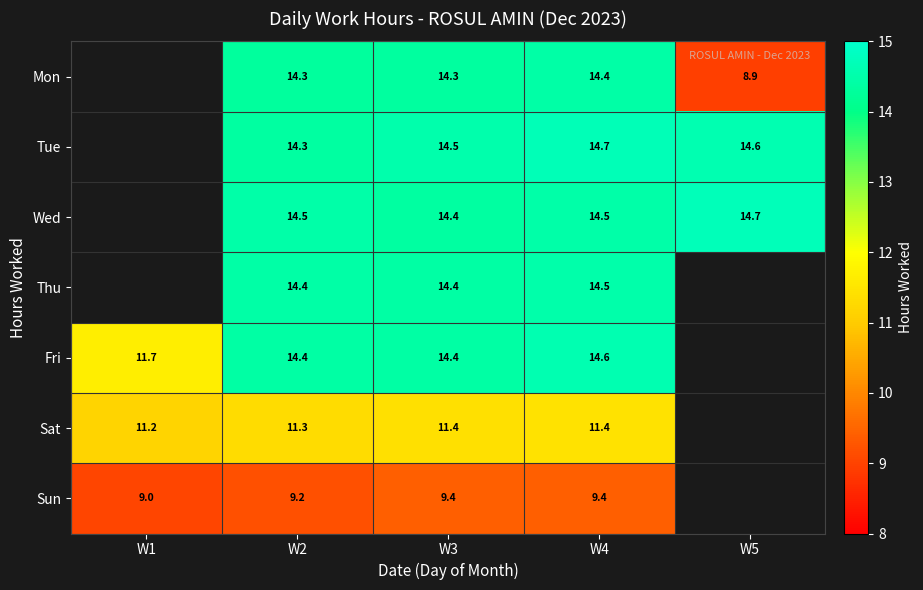

How many positive values does the Fri series have?

4